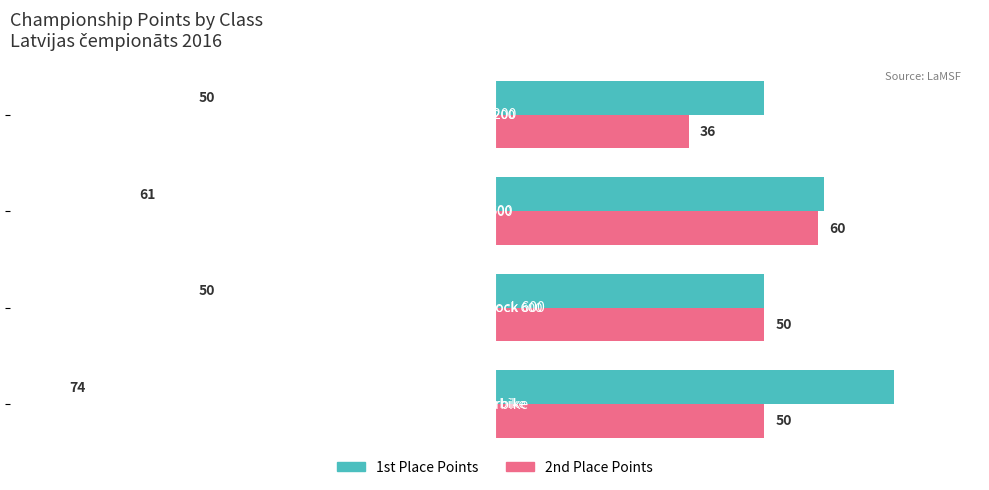

Which series has the largest range (max minus min)?

1st Place Points